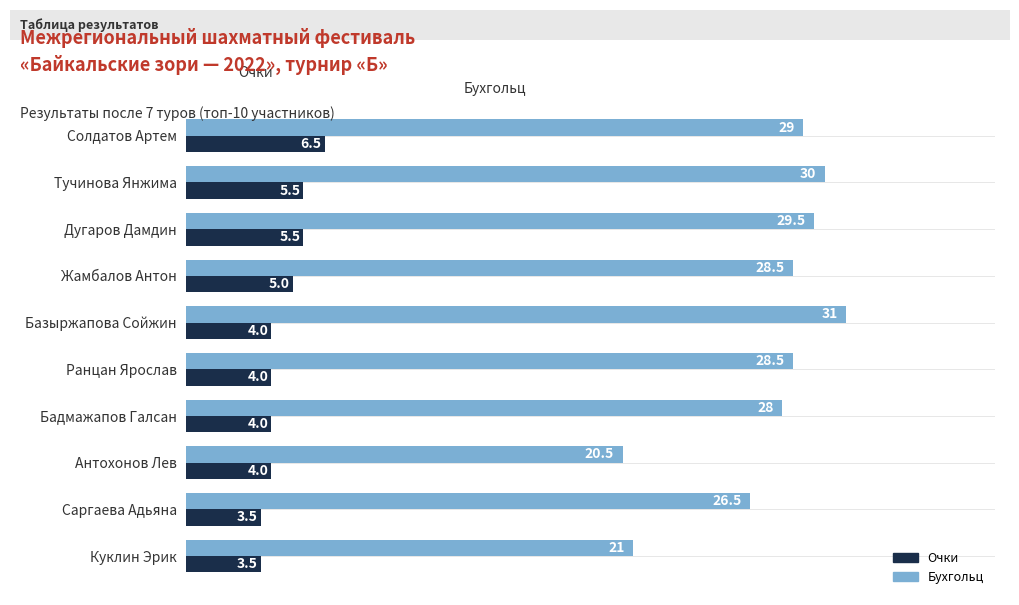

What is the sum of the Бухгольц values at Тучинова Янжима and Бадмажапов Галсан?

58.0